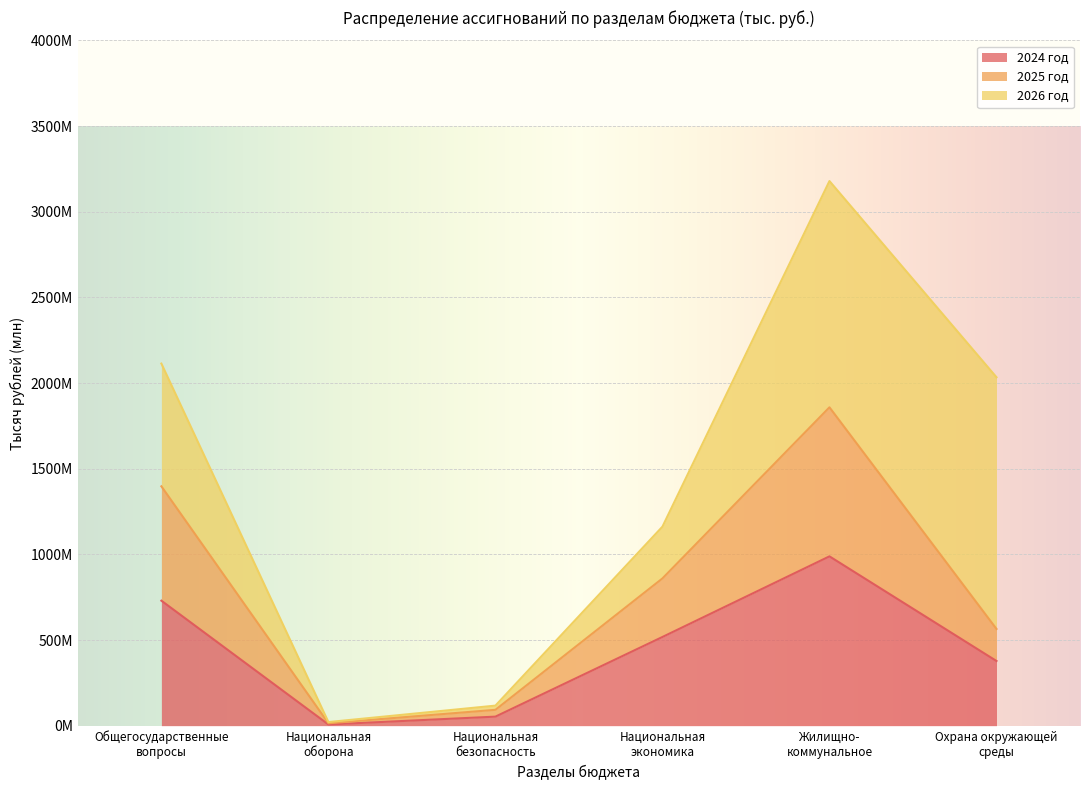

Is the value of 2024 год at Жилищно-
коммунальное greater than the value of 2025 год at Национальная
оборона?

Yes